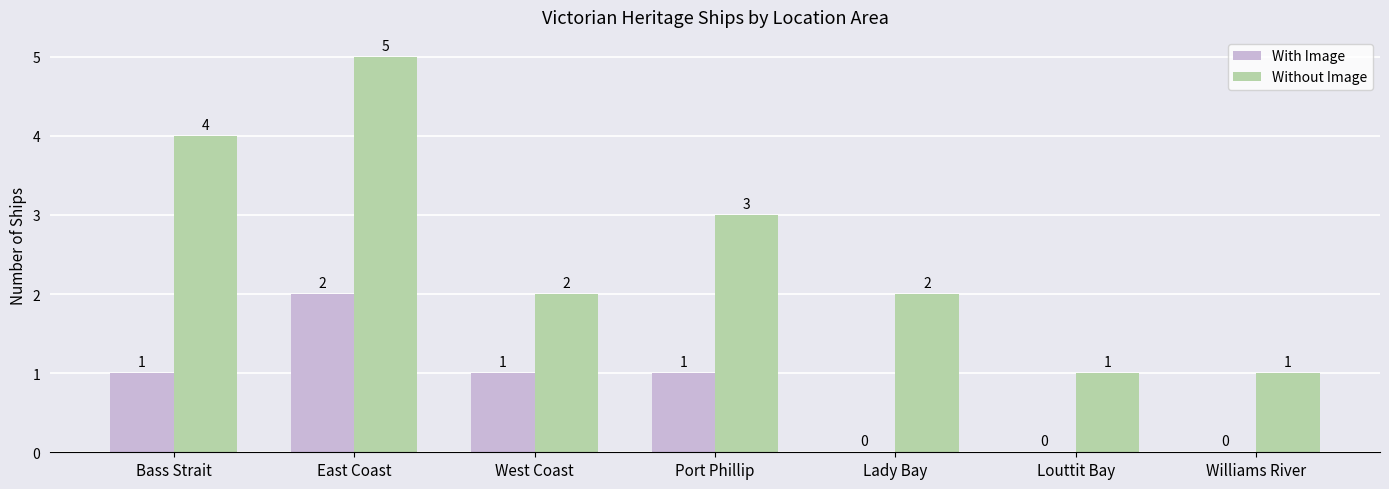

Reading left to right, transcribe all the data shown in this chart.

With Image: 1	2	1	1	0	0	0
Without Image: 4	5	2	3	2	1	1